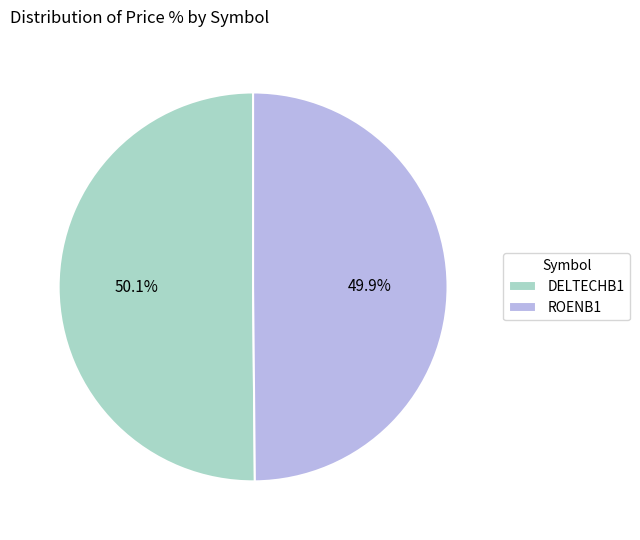

Count the number of slices in the pie.

2